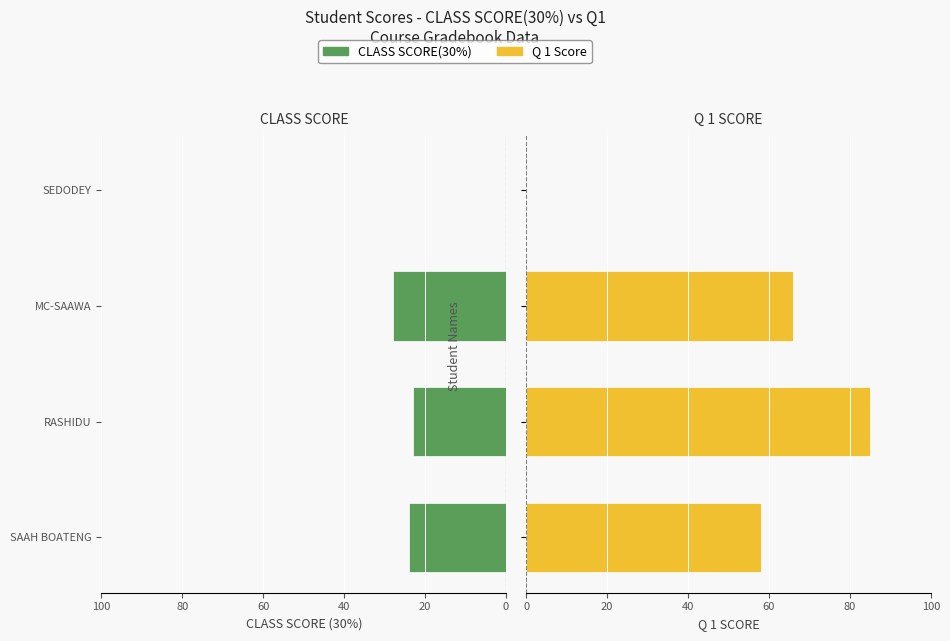

Between RASHIDU and SEDODEY, which series saw the biggest shift?

Q 1